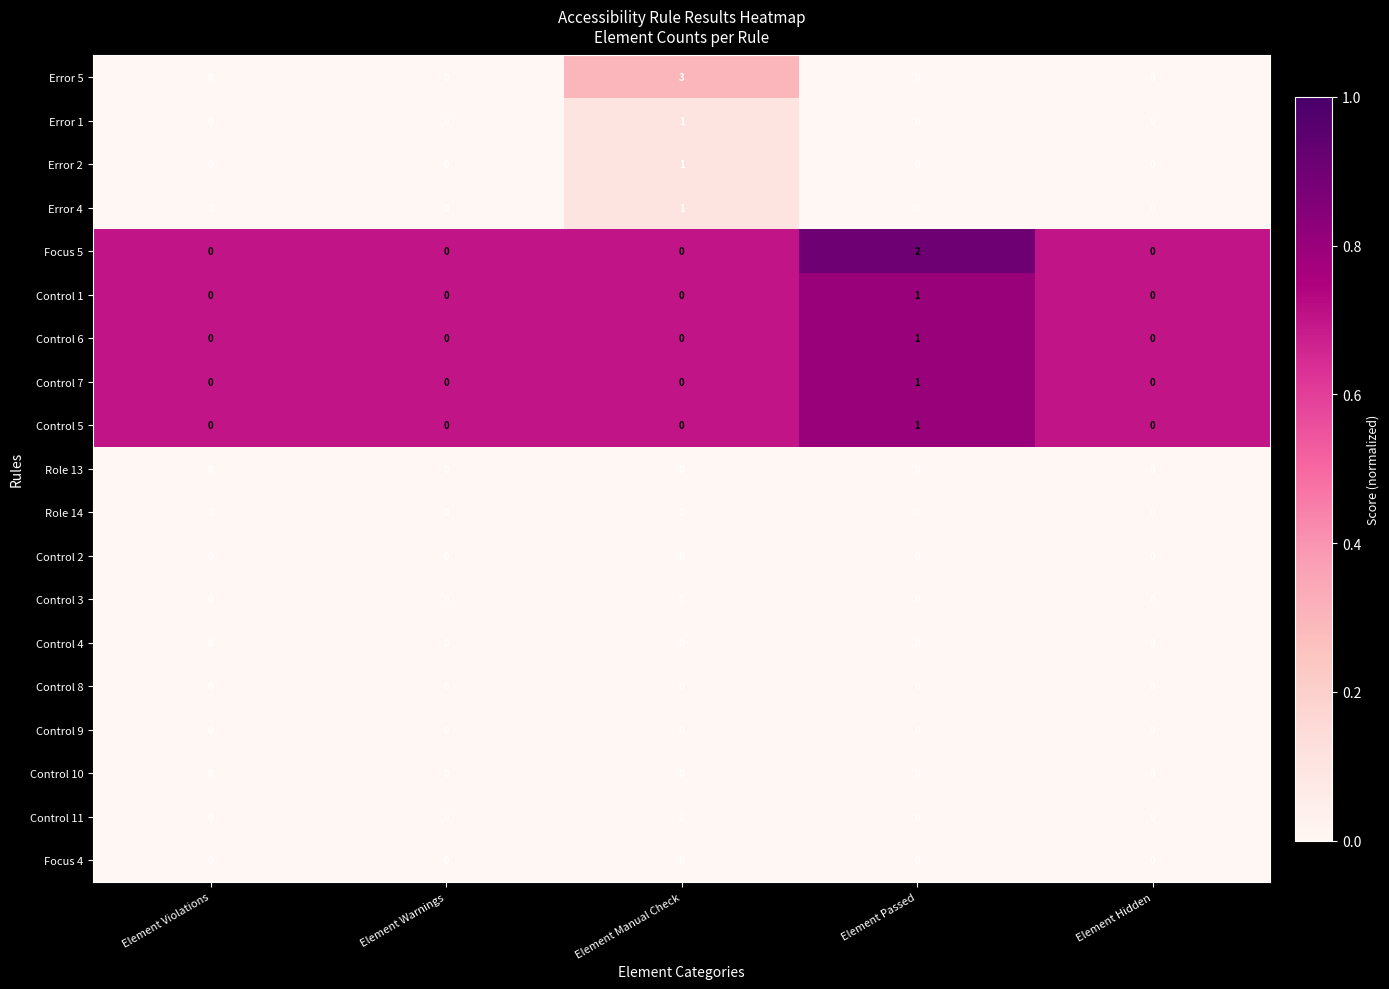

What is the difference between the Error 5 values at Element Manual Check and Element Violations?

3